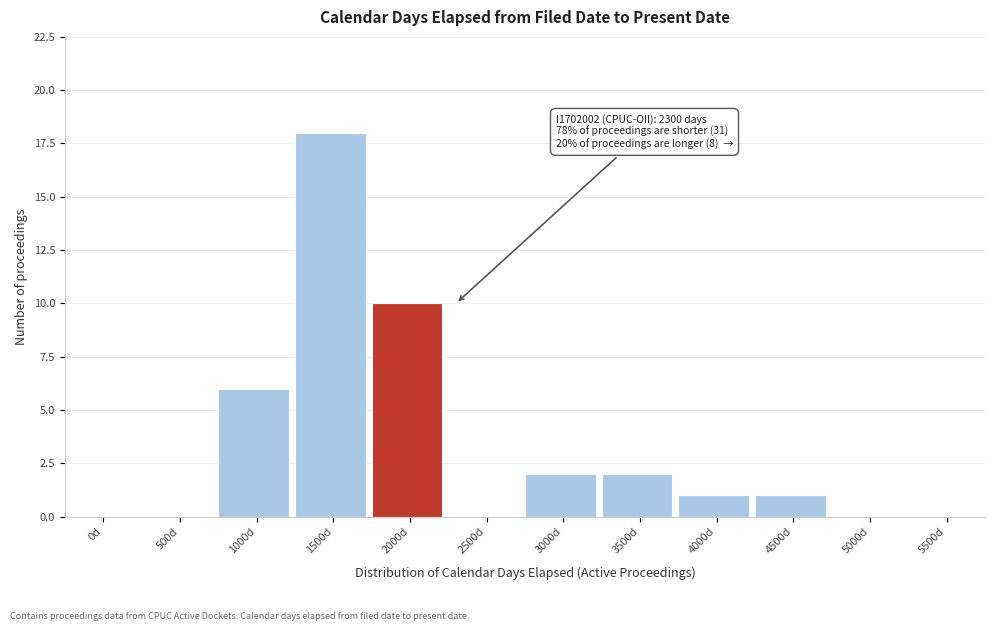

Reading left to right, what are all the values shown in this chart?

0d=0	500d=0	1000d=6	1500d=18	2000d=10	2500d=0	3000d=2	3500d=2	4000d=1	4500d=1	5000d=0	5500d=0